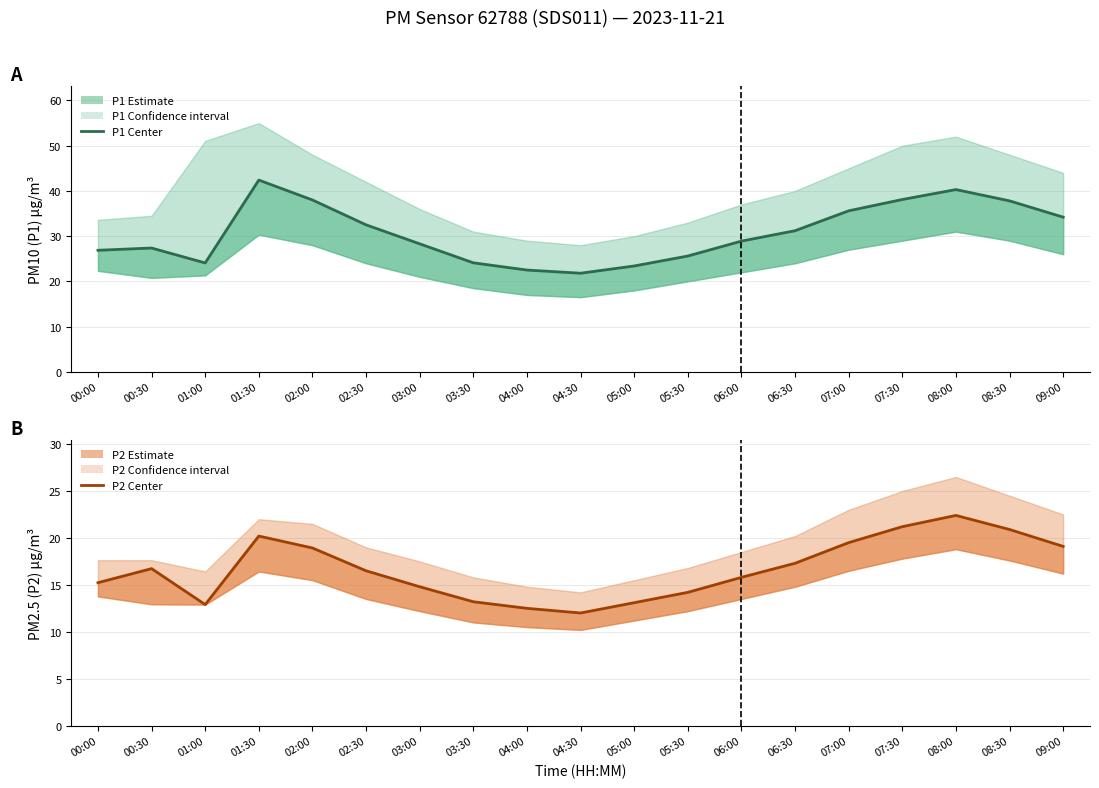

True or false: P2 (PM2.5) estimate and P1 (PM10) estimate cross at least once.

False